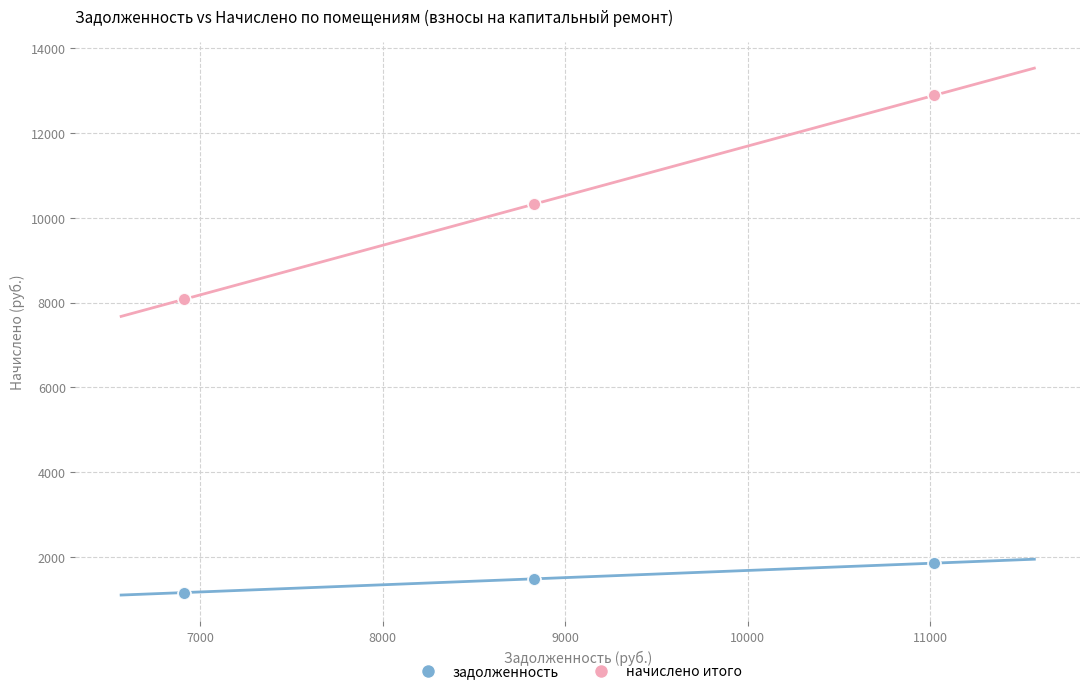

Which series contains the lowest Y value?

задолженность